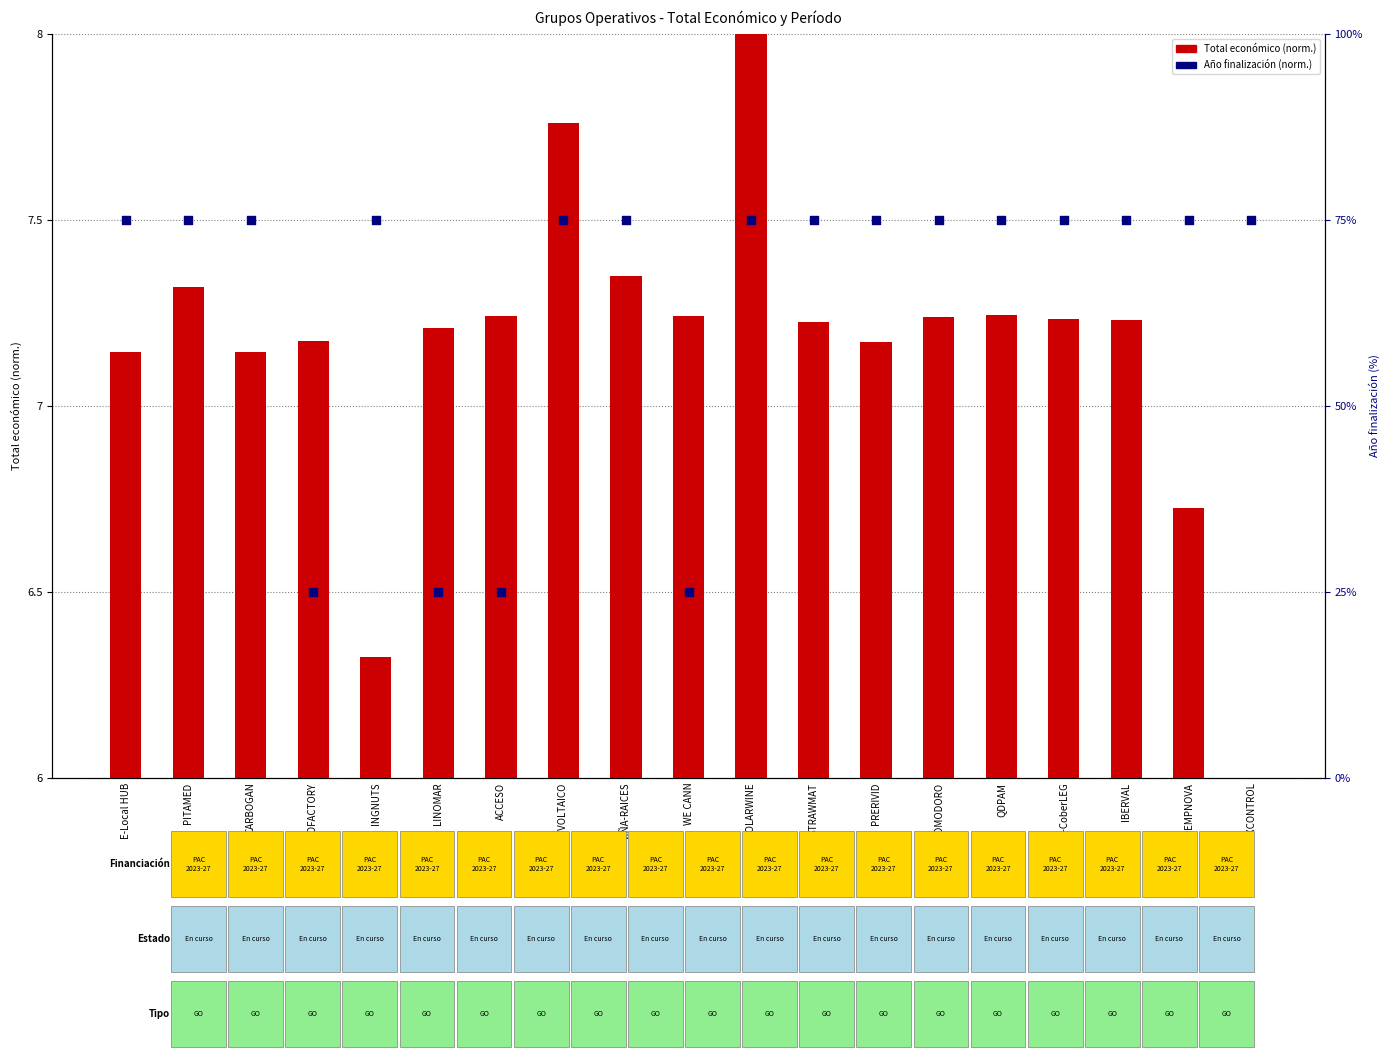

Which series has the largest Y range (max minus min)?

Año fin (norm.)